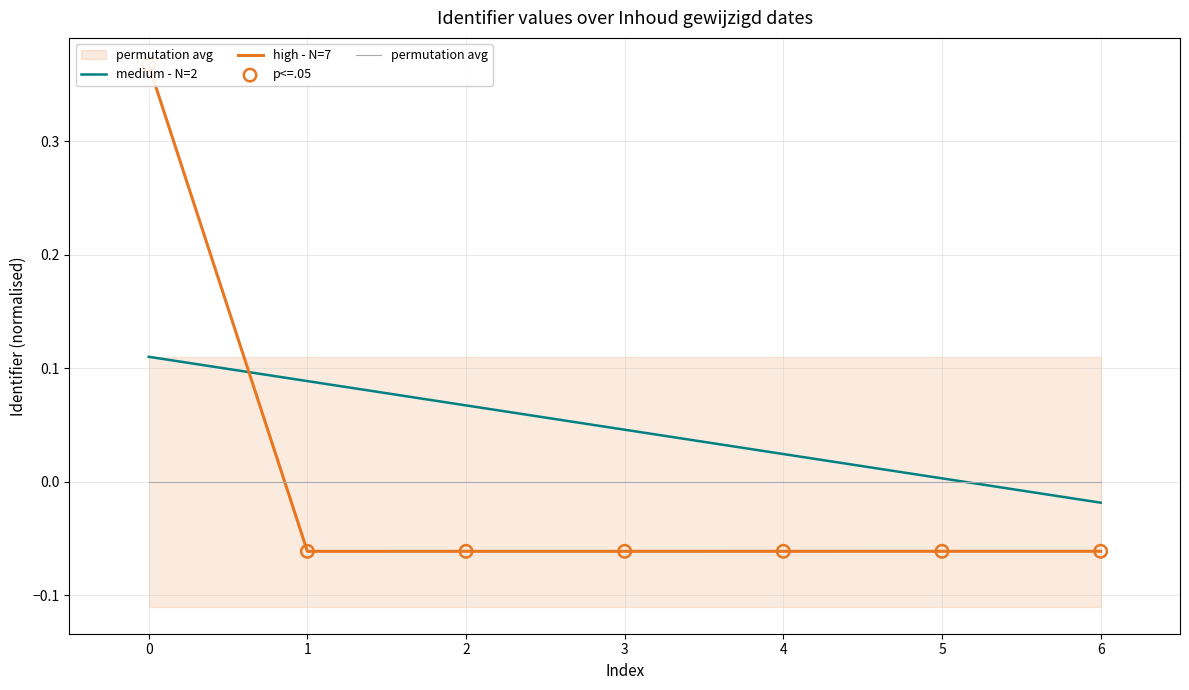

Which series has the largest total across all categories?

medium - N=2